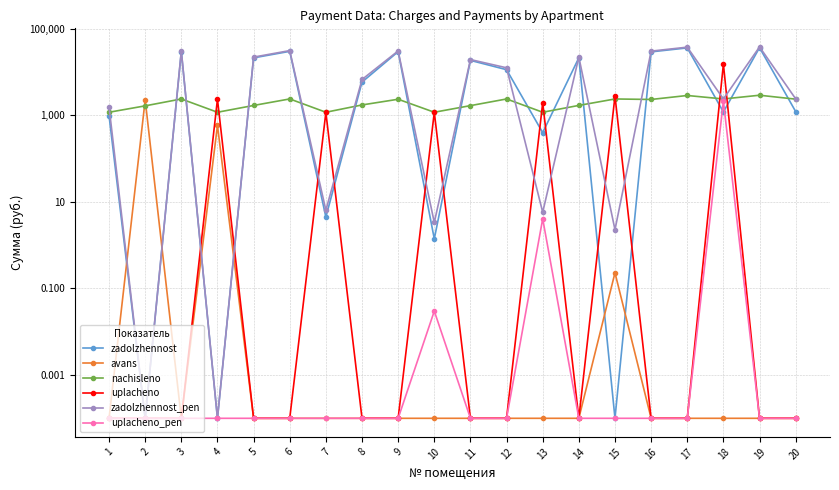

At which label does zadolzhennost_pen first exceed 12480?

3